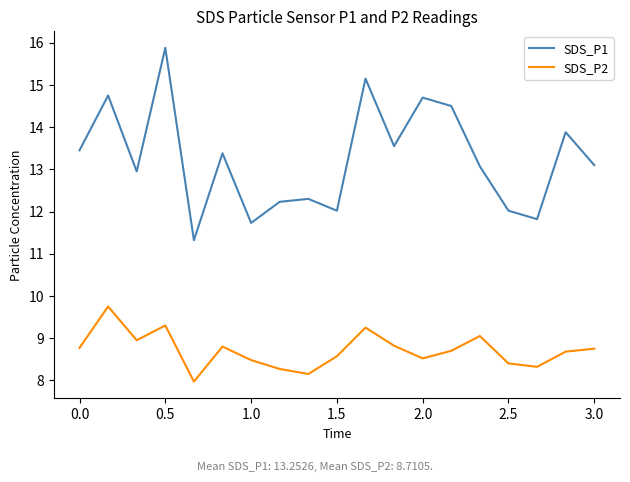

Rank the series by their average value, from highest to lowest.

SDS_P1, SDS_P2